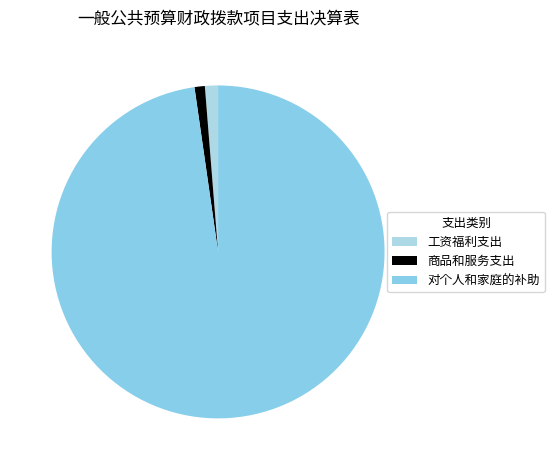

Which slice is the largest?

对个人和家庭的补助